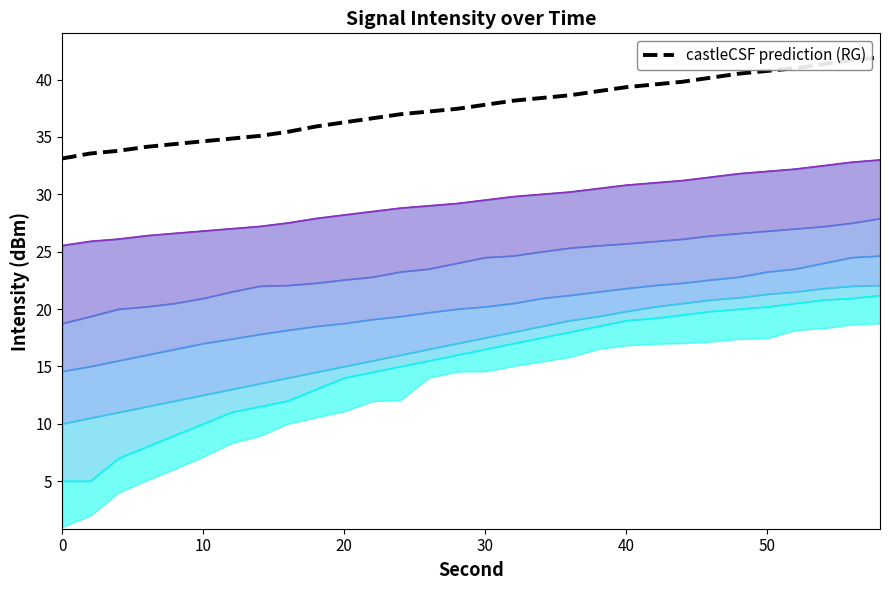

Is the value of castleCSF prediction (RG) at 9 greater than the value of intensity_max at 25?

Yes